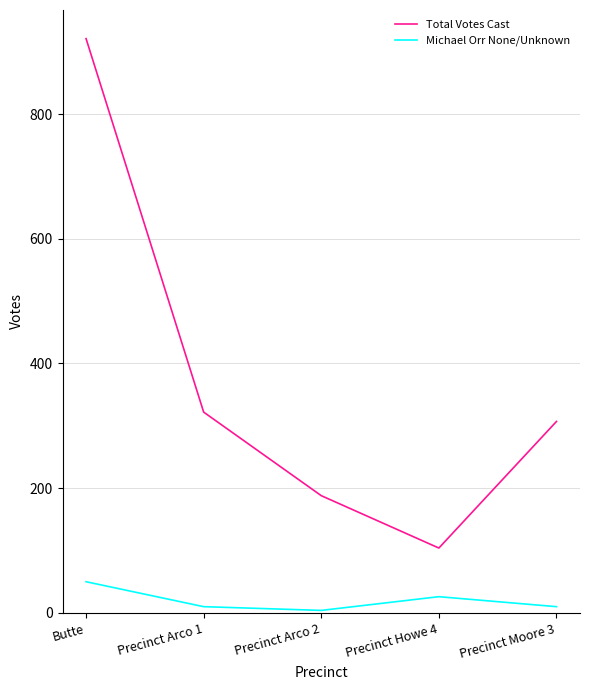

The value of Total Votes Cast at Precinct Arco 2 is 46. True or false?

False